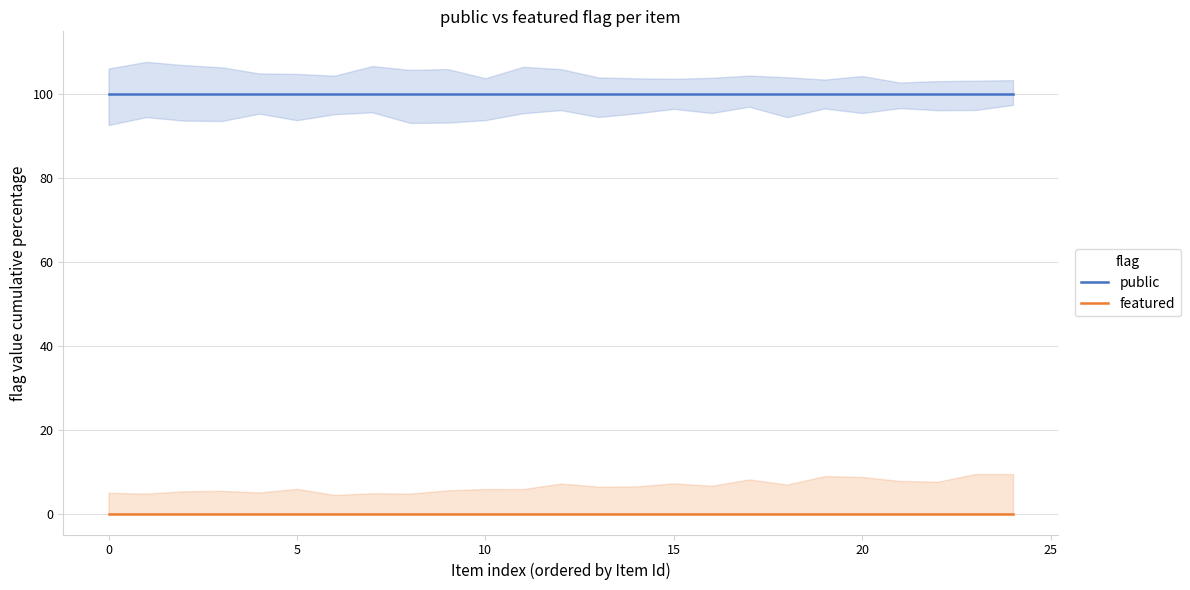

Reading left to right, transcribe all the data shown in this chart.

public: 100	100	100	100	100	100	100	100	100	100	100	100	100	100	100	100	100	100	100	100	100	100	100	100	100
featured: 0	0	0	0	0	0	0	0	0	0	0	0	0	0	0	0	0	0	0	0	0	0	0	0	0